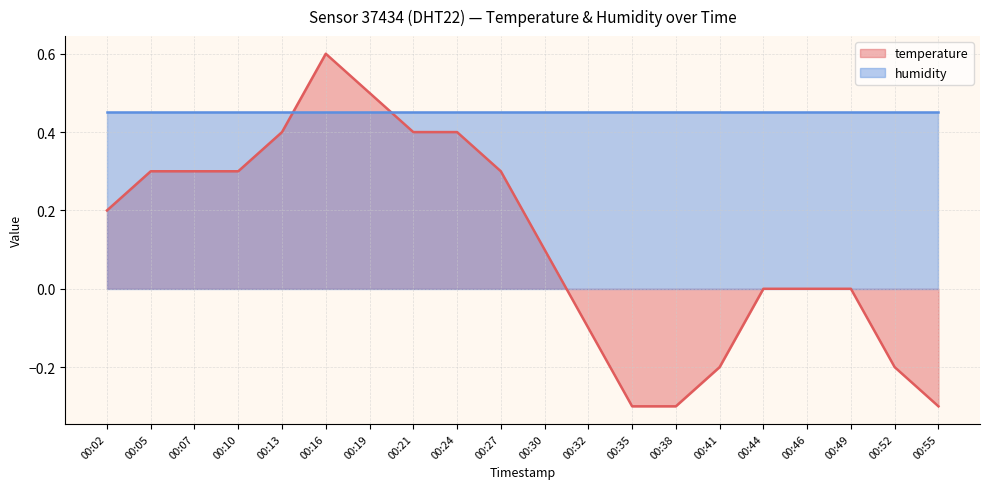

Between 00:24 and 00:27, which is larger?

00:24